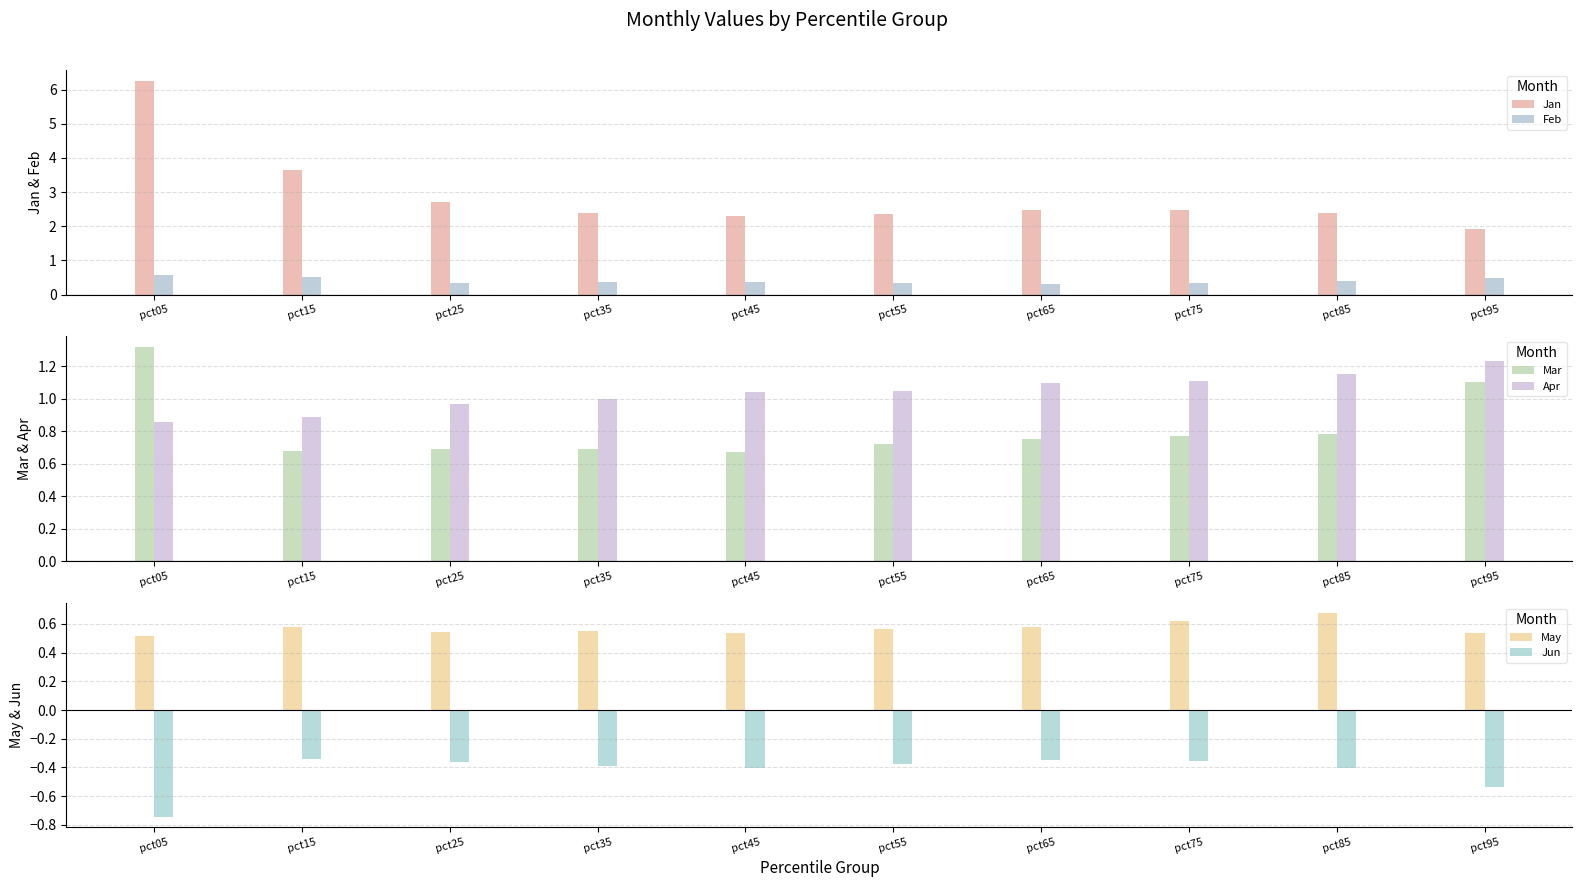

Reading left to right, extract all data points from this chart.

Jan: 6.3	3.6	2.7	2.4	2.3	2.4	2.5	2.5	2.4	1.9
Feb: 0.6	0.5	0.3	0.4	0.4	0.3	0.3	0.3	0.4	0.5
Mar: 1.3	0.7	0.7	0.7	0.7	0.7	0.8	0.8	0.8	1.1
Apr: 0.9	0.9	1.0	1.0	1.0	1.0	1.1	1.1	1.1	1.2
May: 0.5	0.6	0.5	0.6	0.5	0.6	0.6	0.6	0.7	0.5
Jun: -0.7	-0.3	-0.4	-0.4	-0.4	-0.4	-0.3	-0.4	-0.4	-0.5